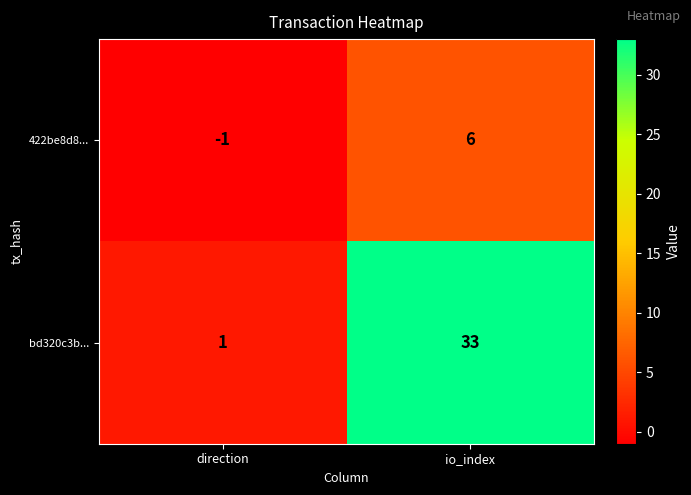

Which series has the largest total across all categories?

bd320c3b...